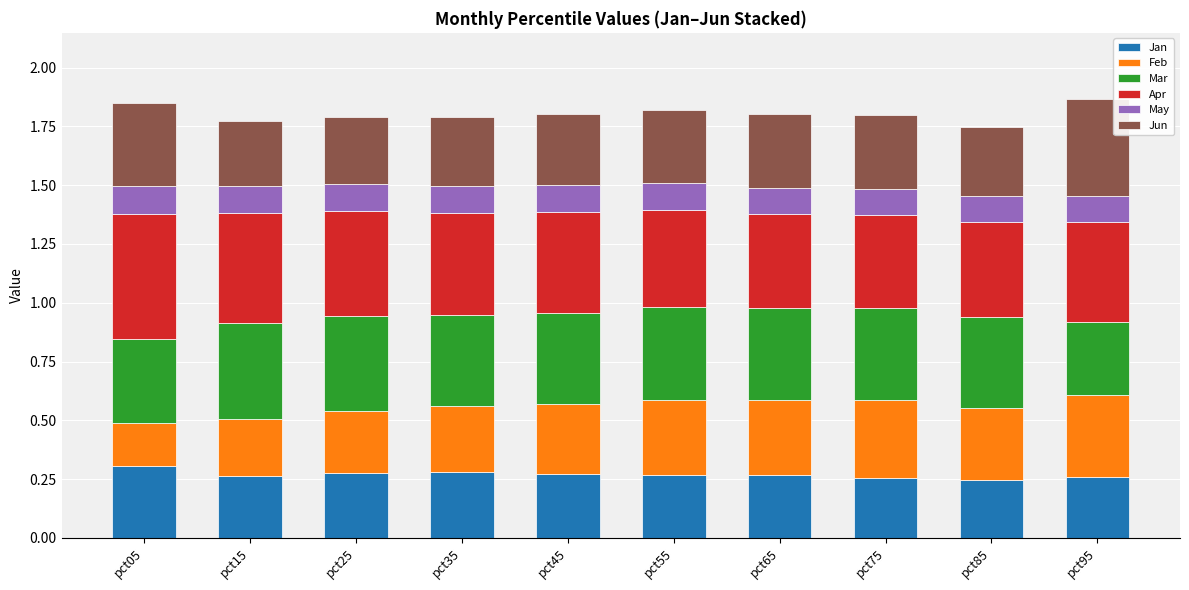

Are the bars grouped side by side (vs. stacked)?

No